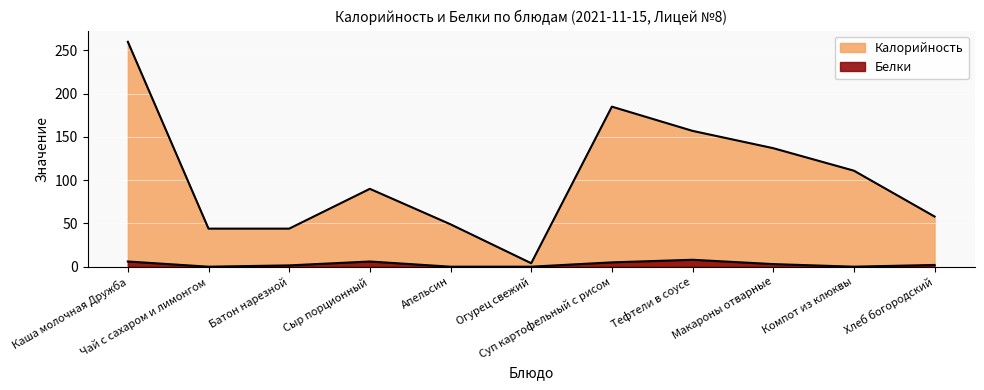

The value of Белки at Апельсин is 0.0. True or false?

True